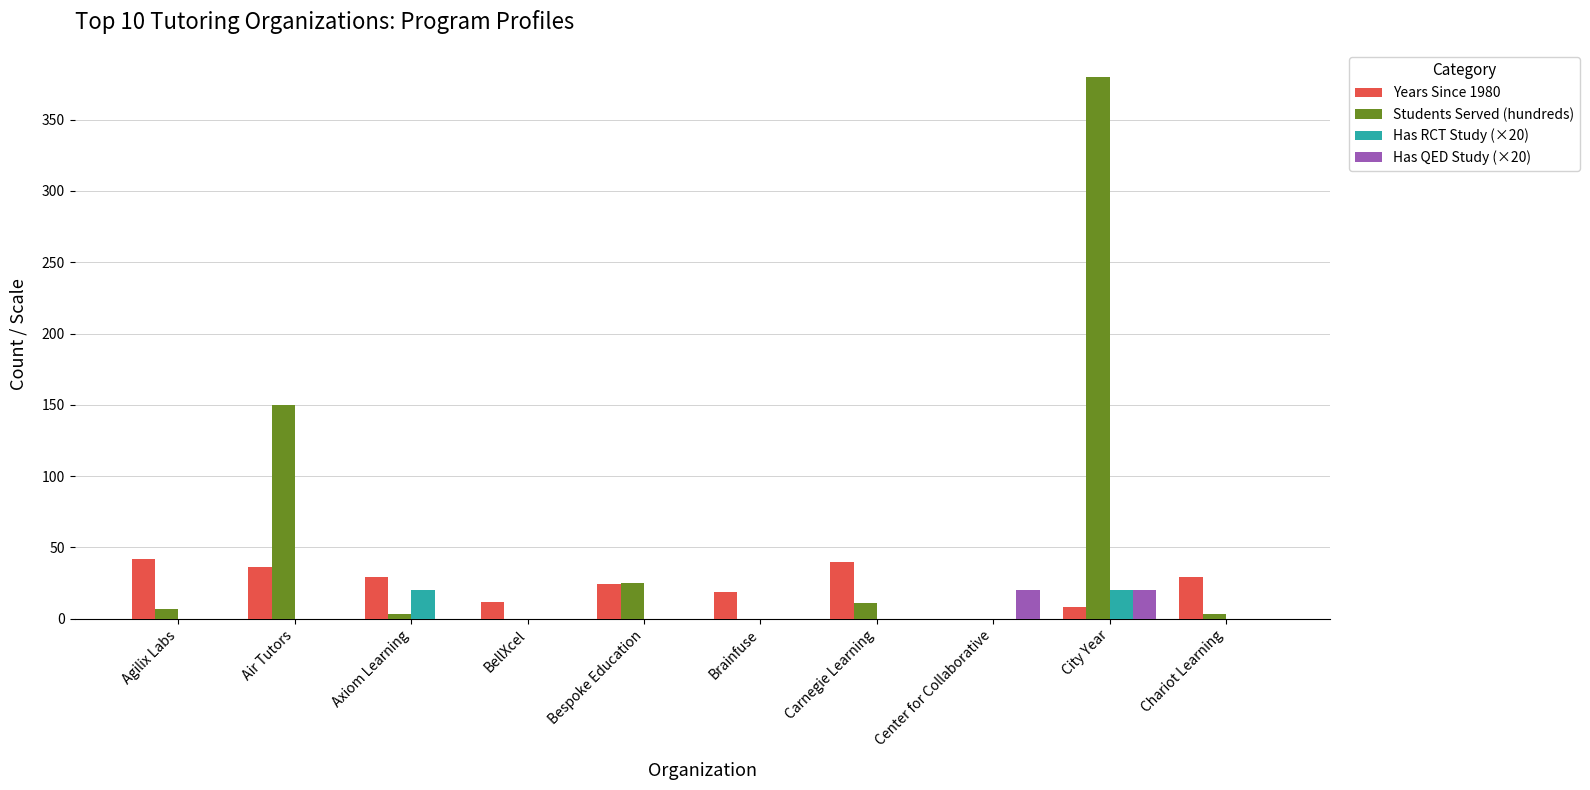

Which series has the largest total across all categories?

Students Served (hundreds)